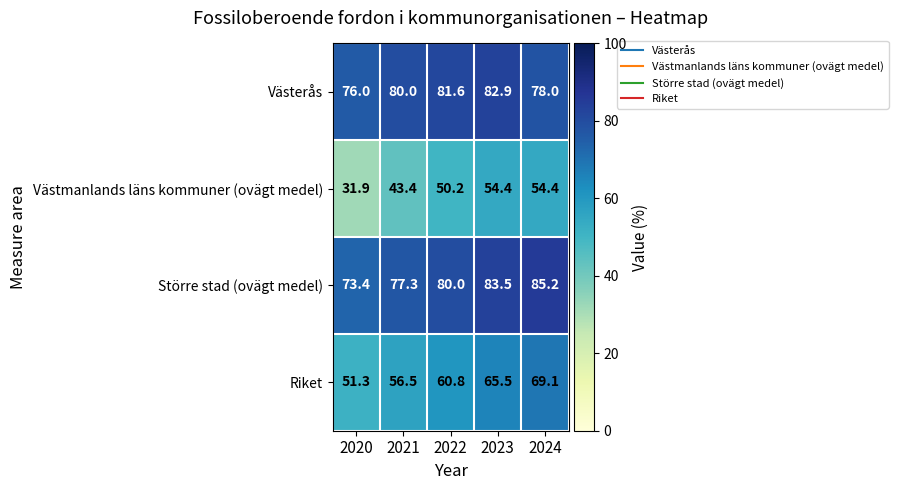

List the series in order of their peak value, lowest first.

Västmanlands läns kommuner (ovägt medel), Riket, Västerås, Större stad (ovägt medel)